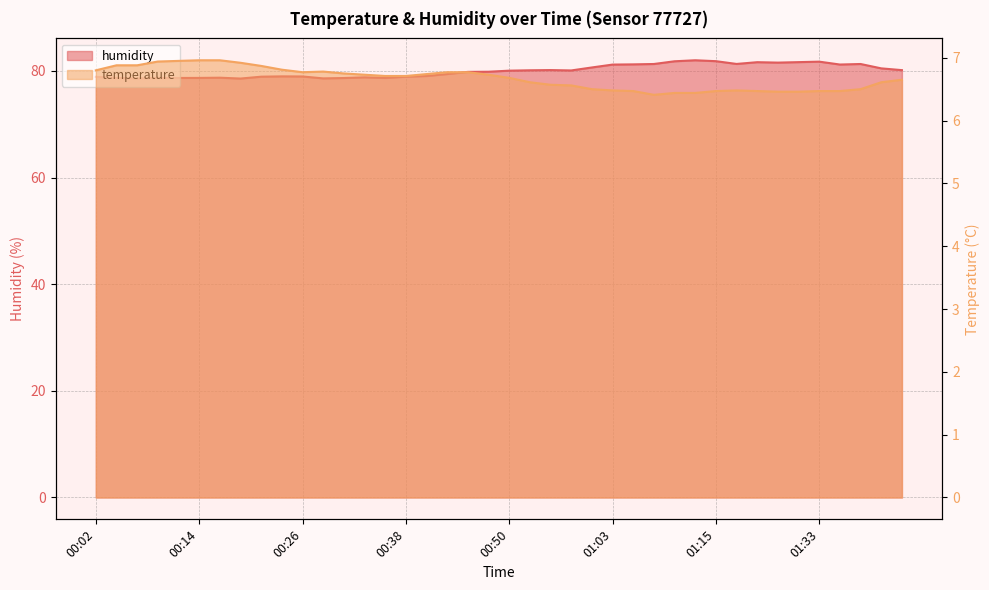

What is the value of the temperature point at the 13th from the left?

6.8